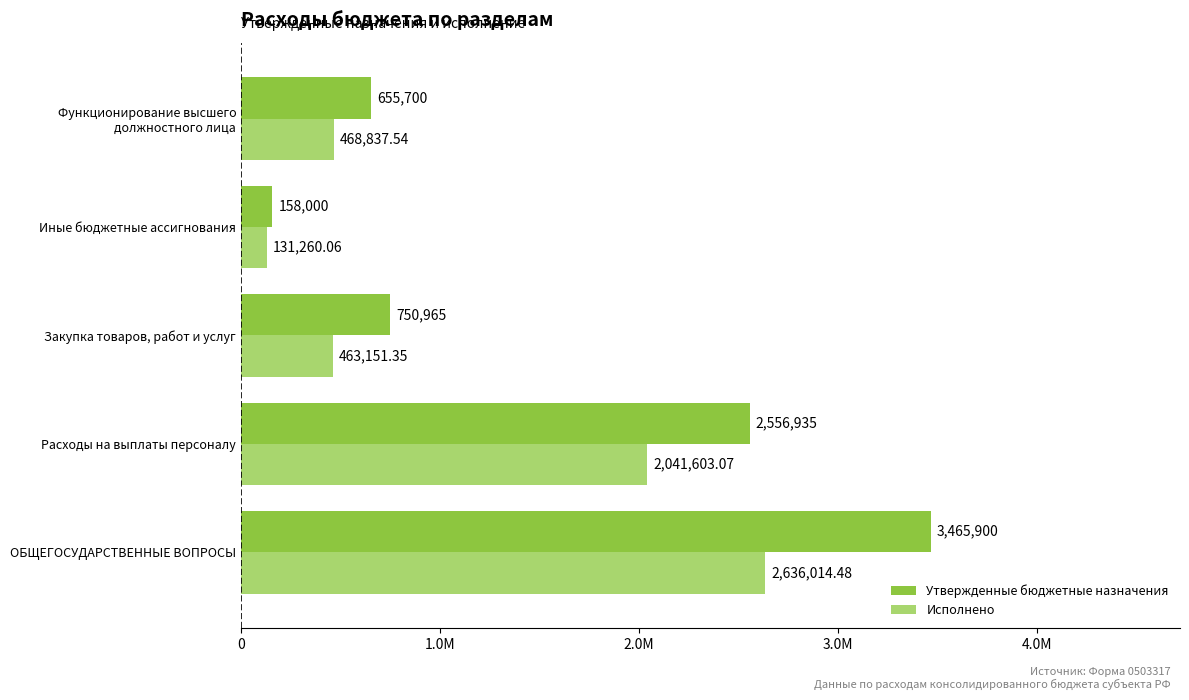

What are all the series names shown in the legend?

Утвержденные бюджетные назначения, Исполнено